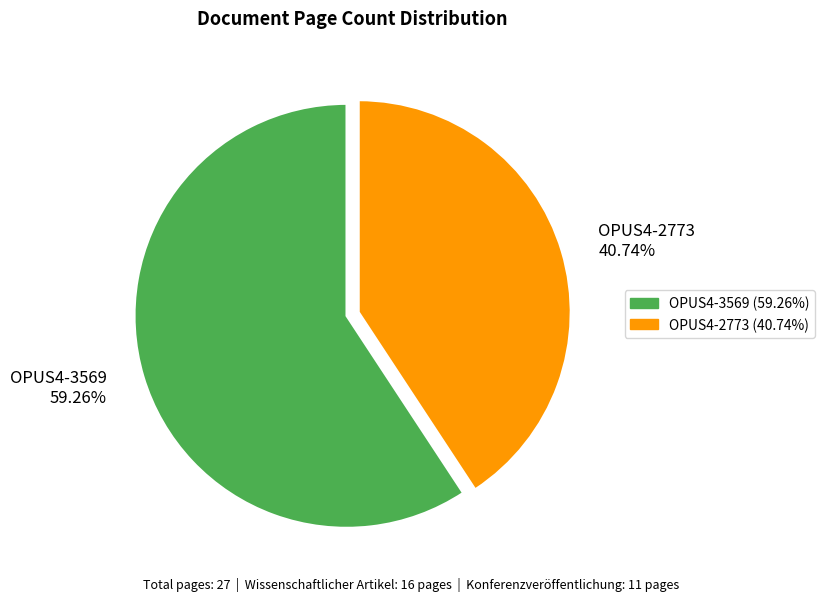

What is the majority slice?

OPUS4-3569